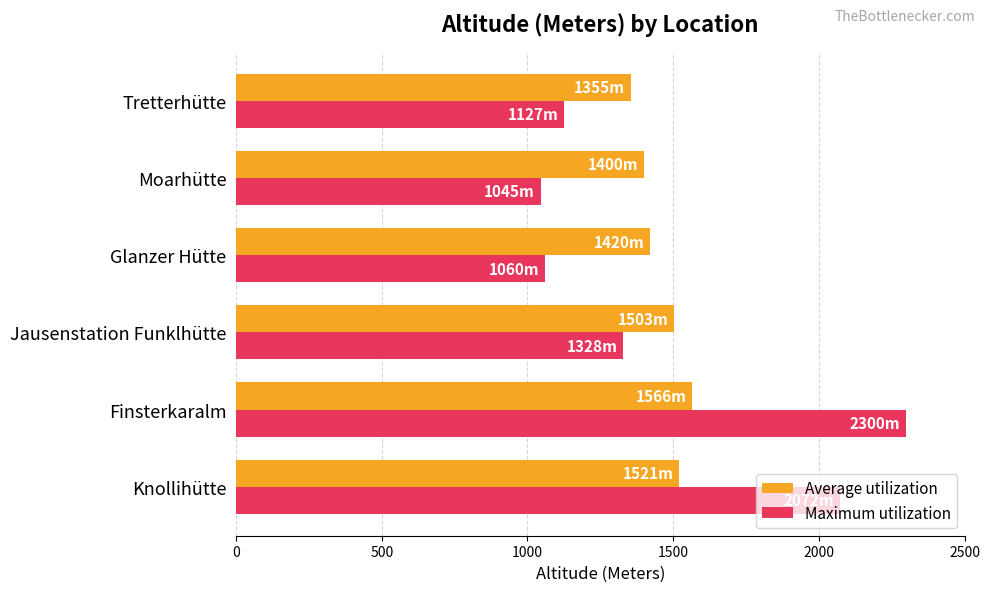

True or false: Average utilization has a value of 1521 at Knollihütte.

True